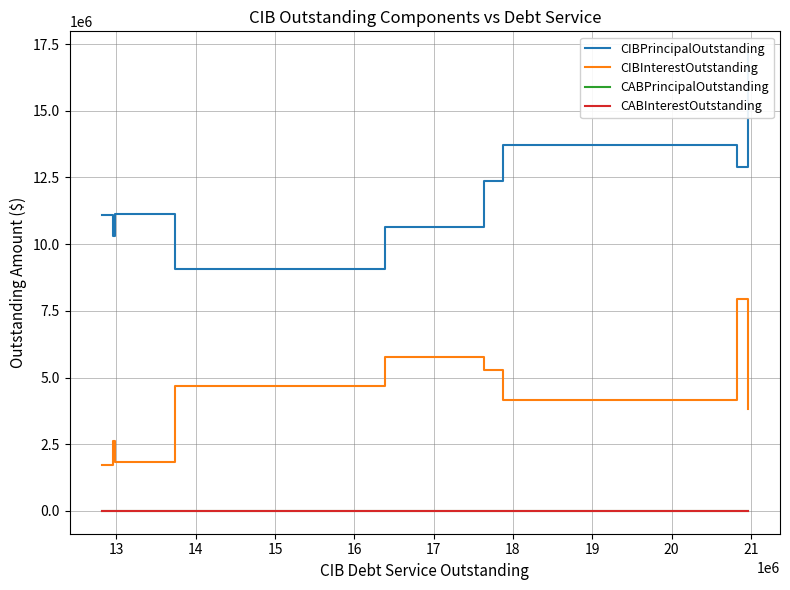

Does the chart display data point markers on the line(s)?

No